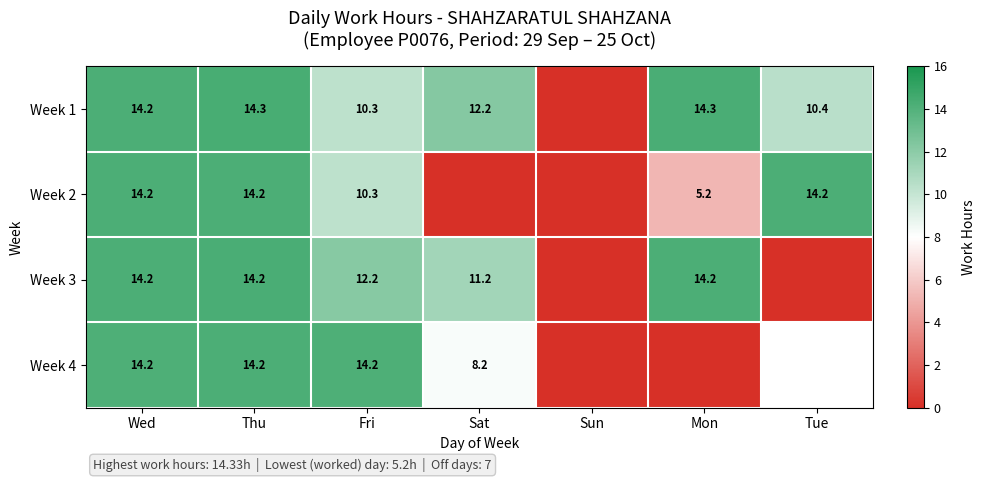

Rank the categories by Week 4 value from lowest to highest.

Sun, Mon, Sat, Wed, Fri, Thu, Tue